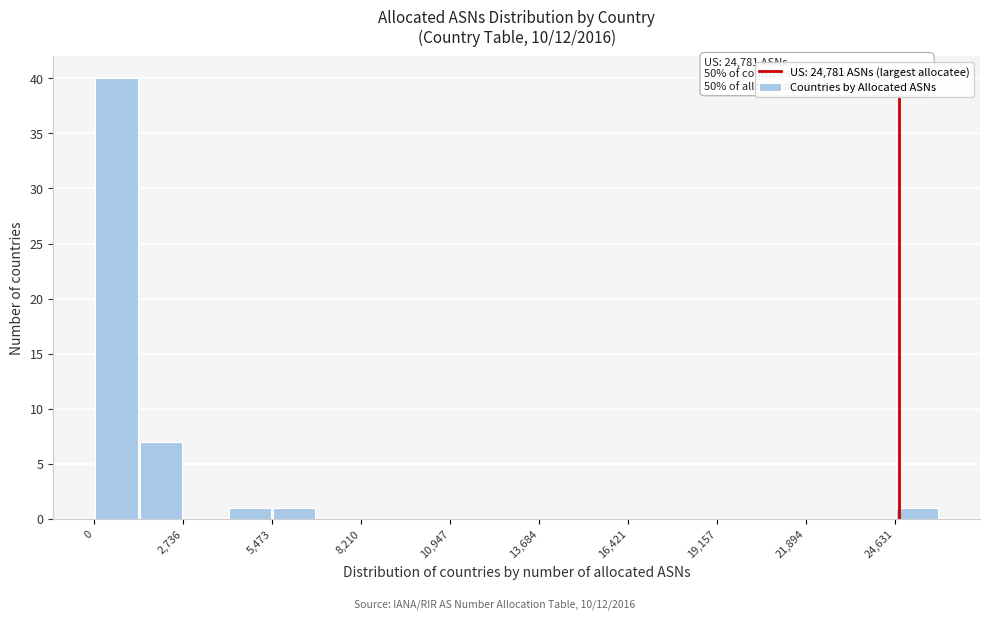

Read against the x-axis, roughly where is the centre of the tallest bar?

500